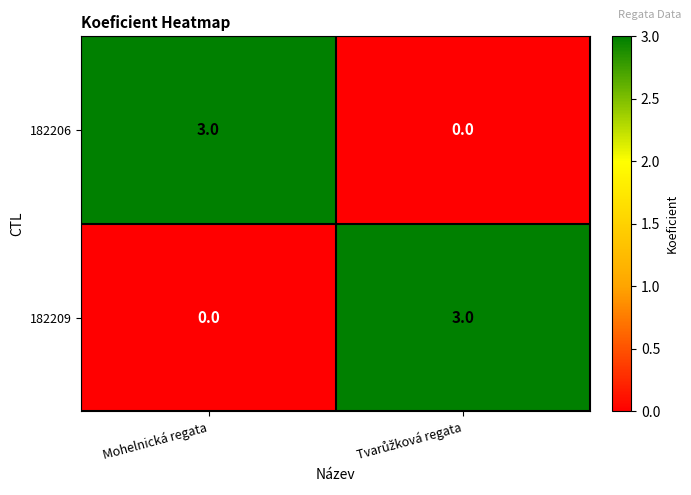

What is the total value across all series at Mohelnická regata?

3